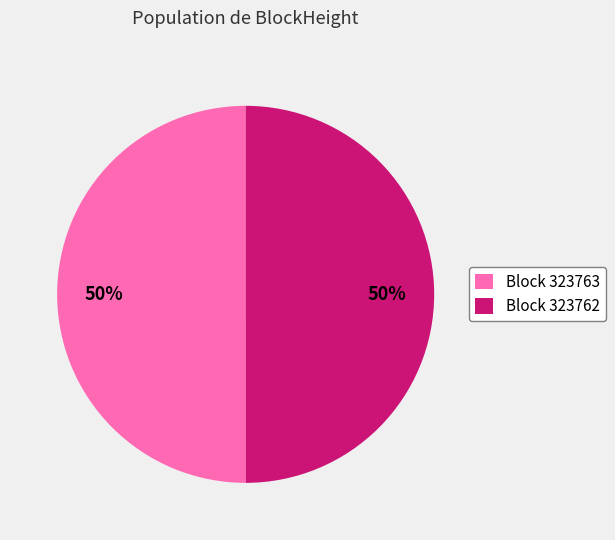

True or false: Block 323762 accounts for 50% of the total.

True